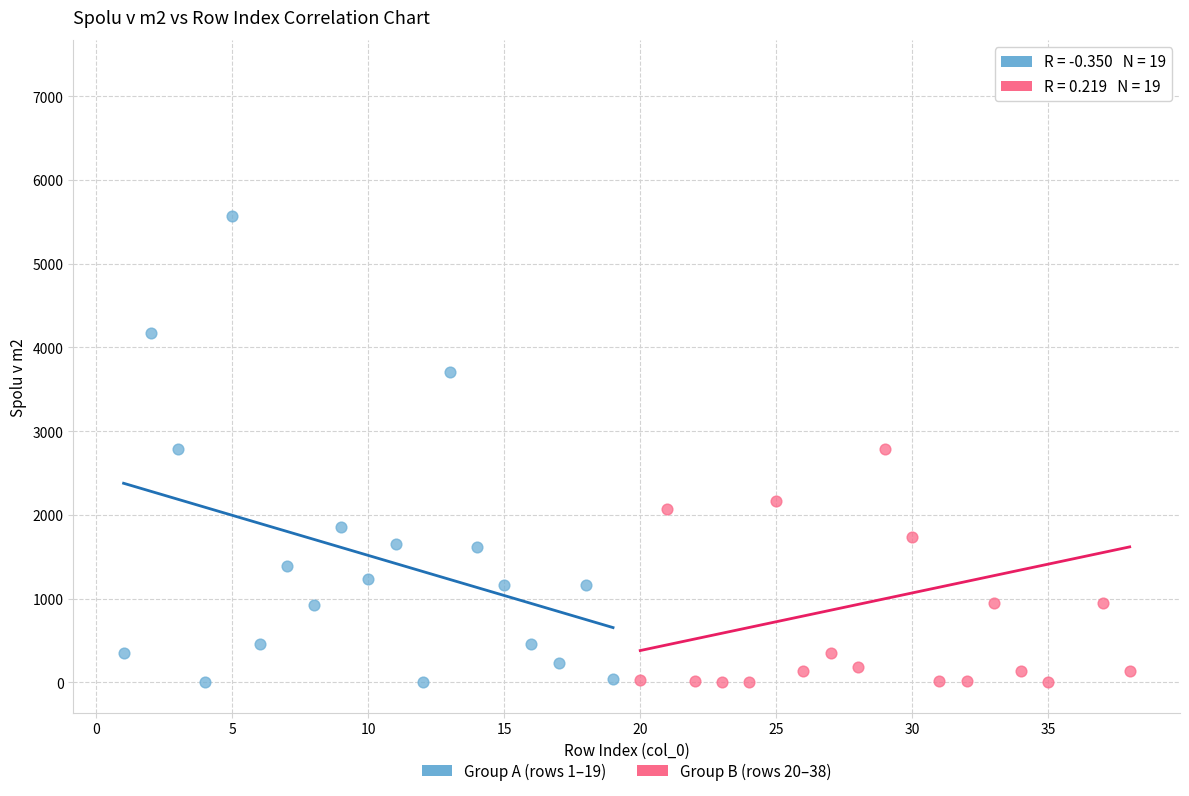

Which series has the largest Y range (max minus min)?

Group B (rows 20–38)